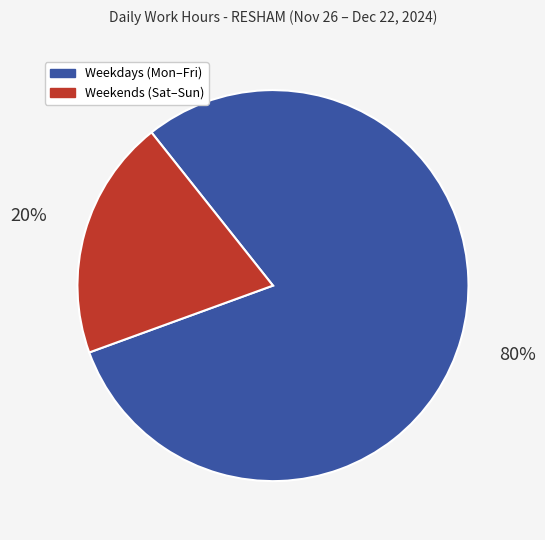

Count the number of slices in the pie.

2